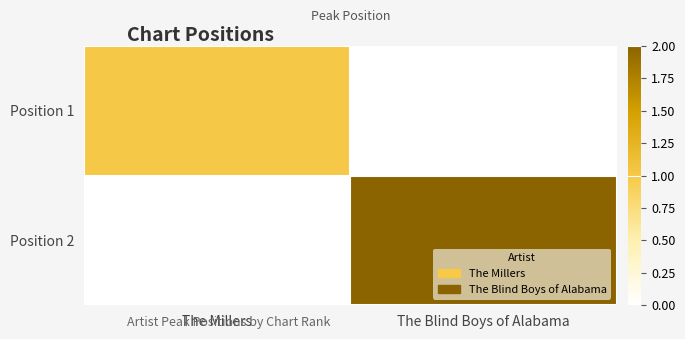

How many values in Position 1 are above zero?

1